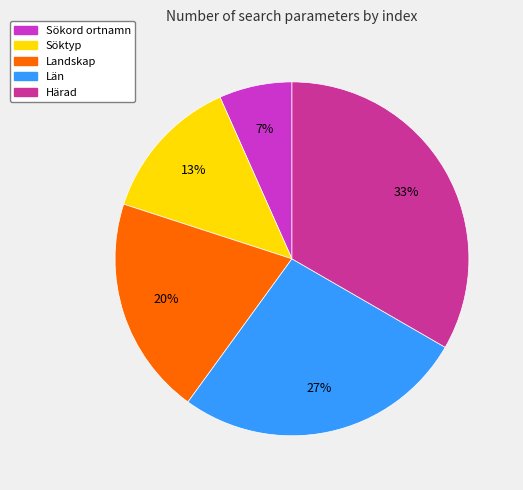

Is it true that Söktyp is 13% of the pie?

True